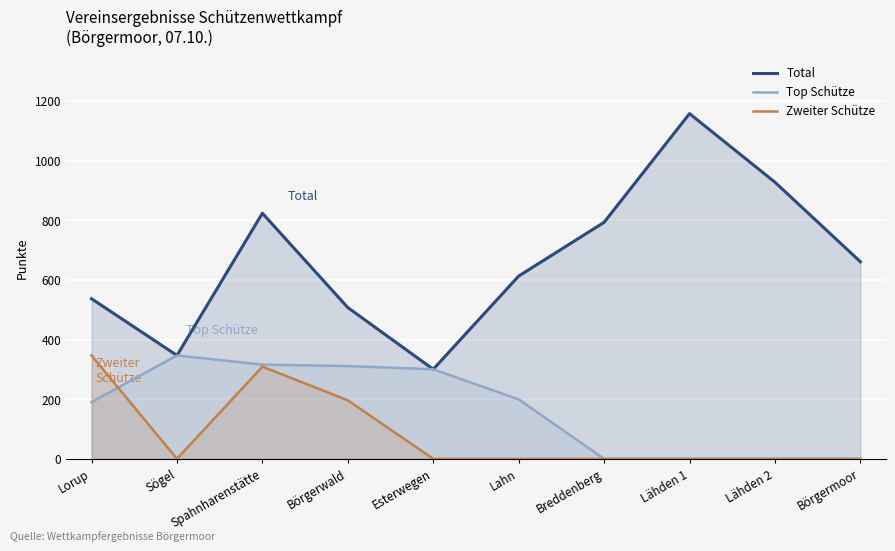

At Esterwegen, list the series in order from smallest to largest.

Zweiter Schütze, Total, Top Schütze